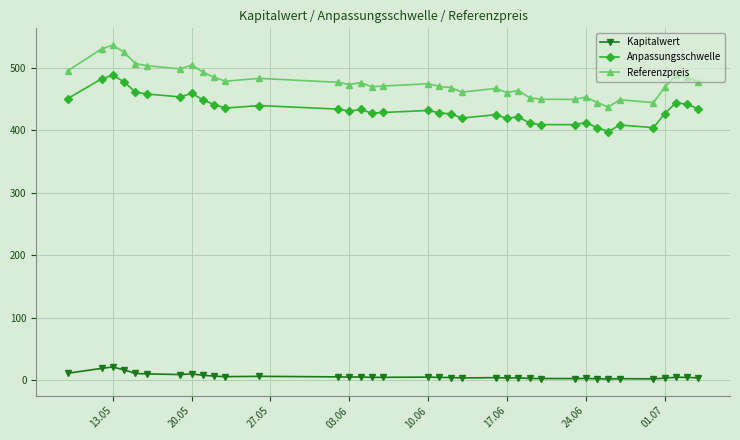

What is the value of the Anpassungsschwelle point at the 30th from the left?

398.2